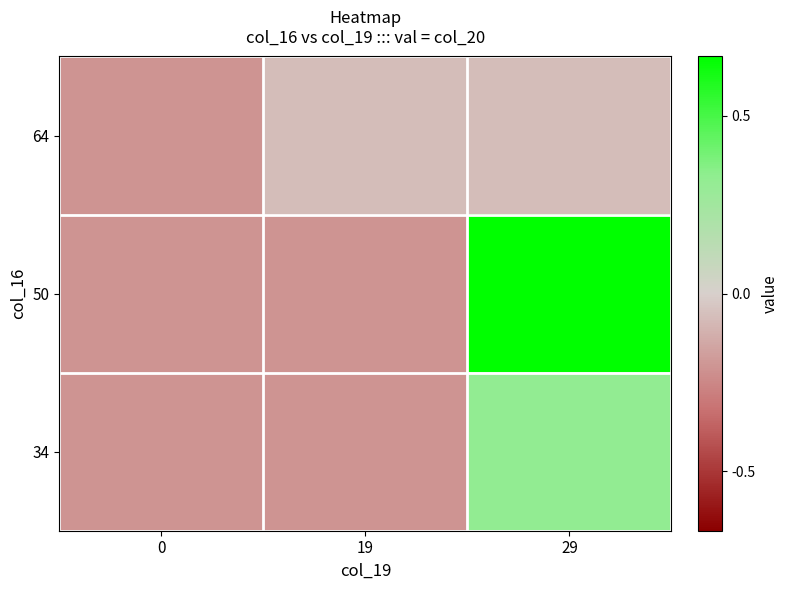

At which category does the chart reach its peak across all series?

29